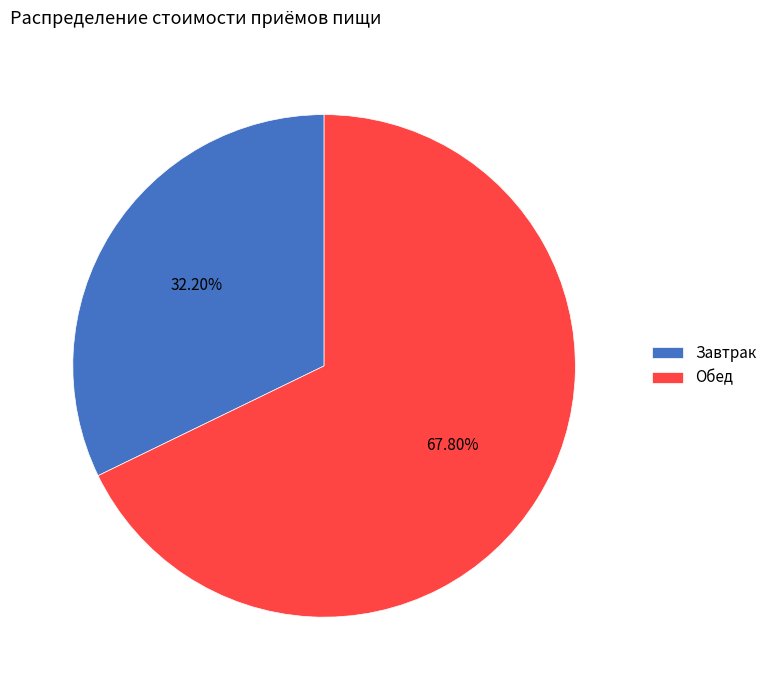

What is the largest slice in the pie chart?

Обед